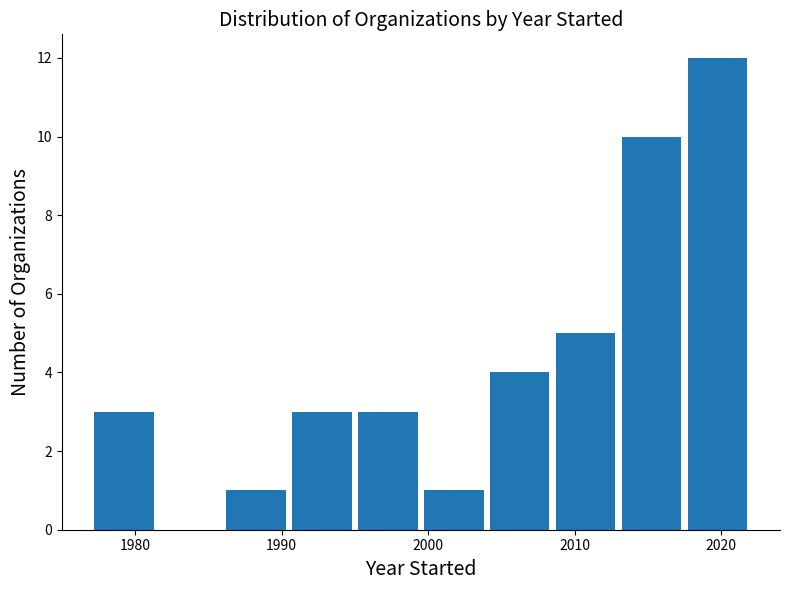

Which range on the x-axis has the tallest bar?

2017.5 to 2022.0